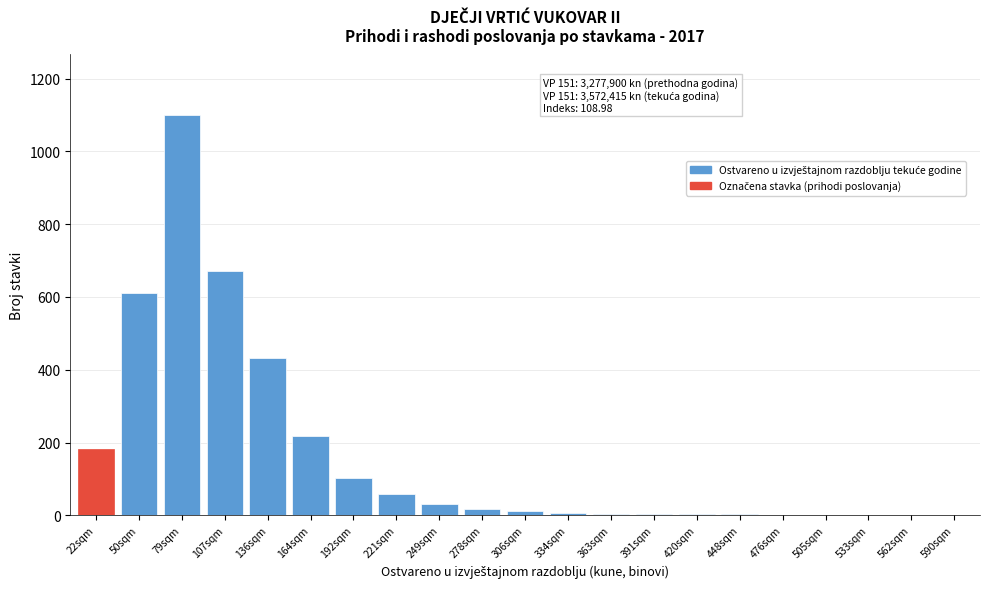

What is the sum of all values?

3470